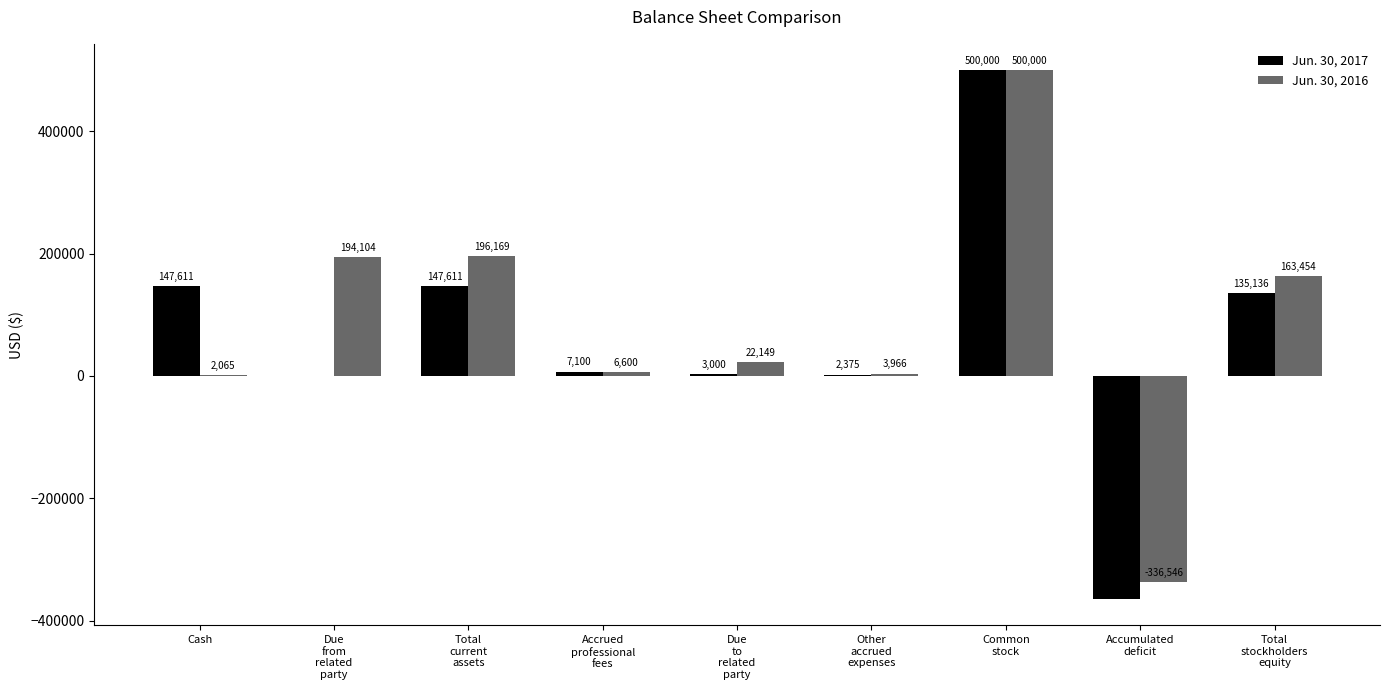

Where does the Jun. 30, 2017 series first go above 7100?

Cash